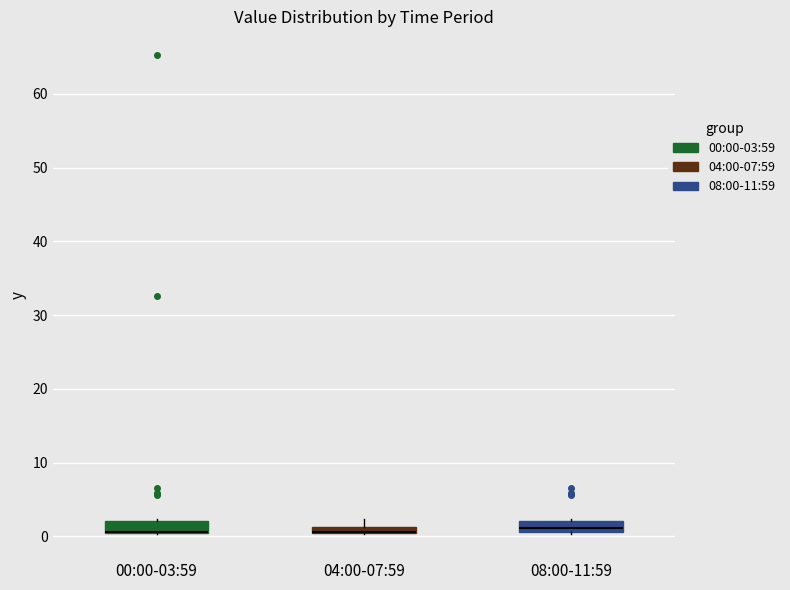

Where is the lower edge of the box for 08:00-11:59 on the y-axis? The values are not printed on the chart, so give them approximately, as read against the axis.

1